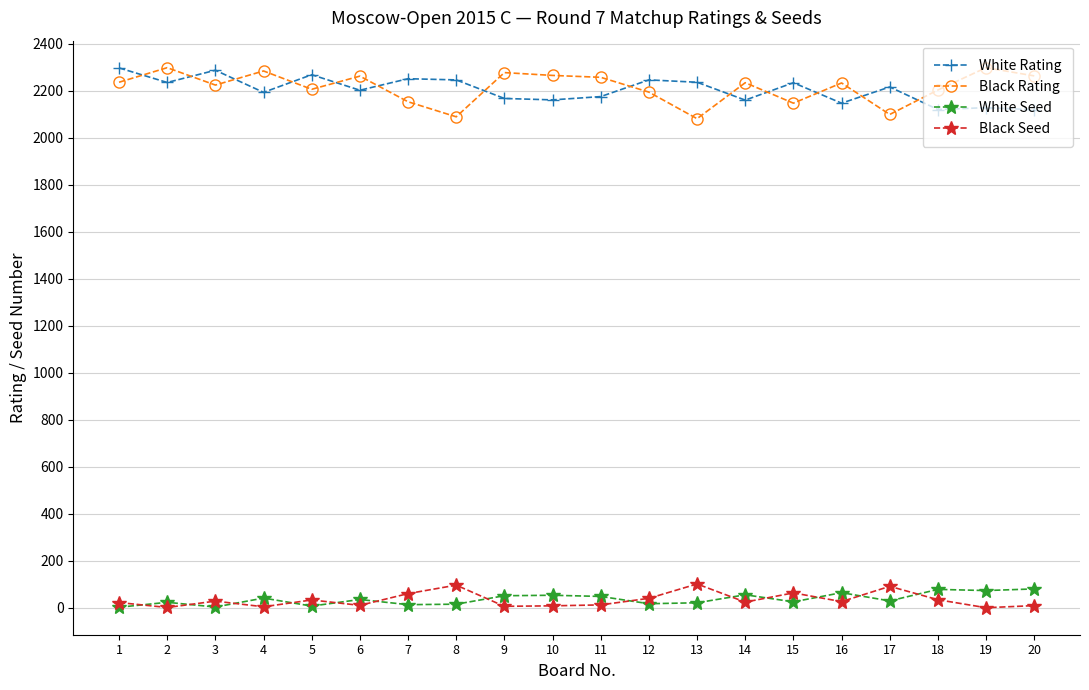

How many values in the Black Seed series are below 27?

10